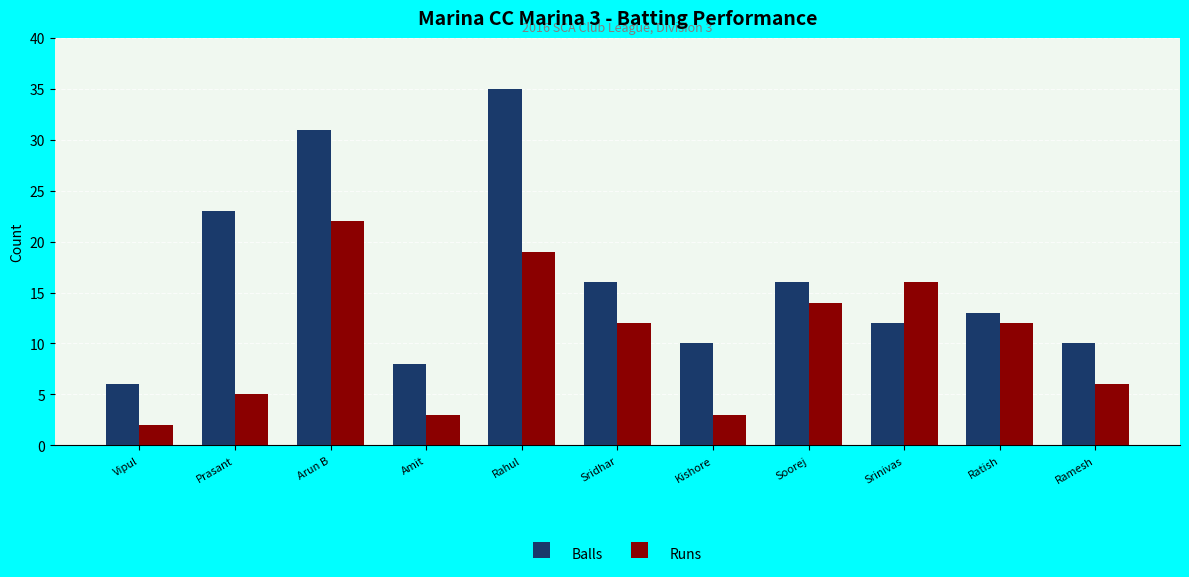

What is the average value of the Balls series?

16